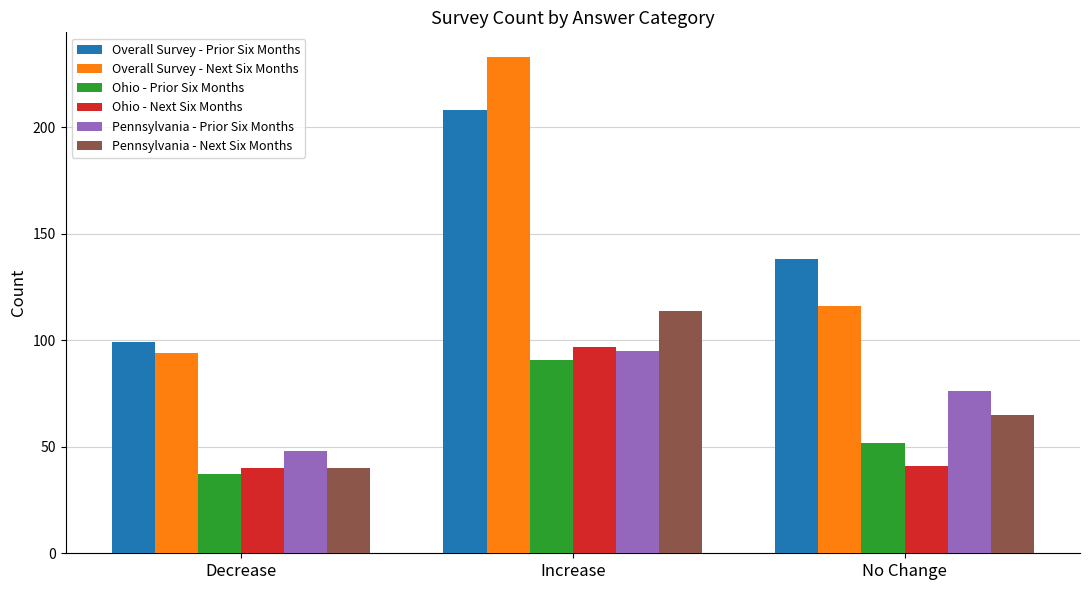

How many bars are there in each group?

6